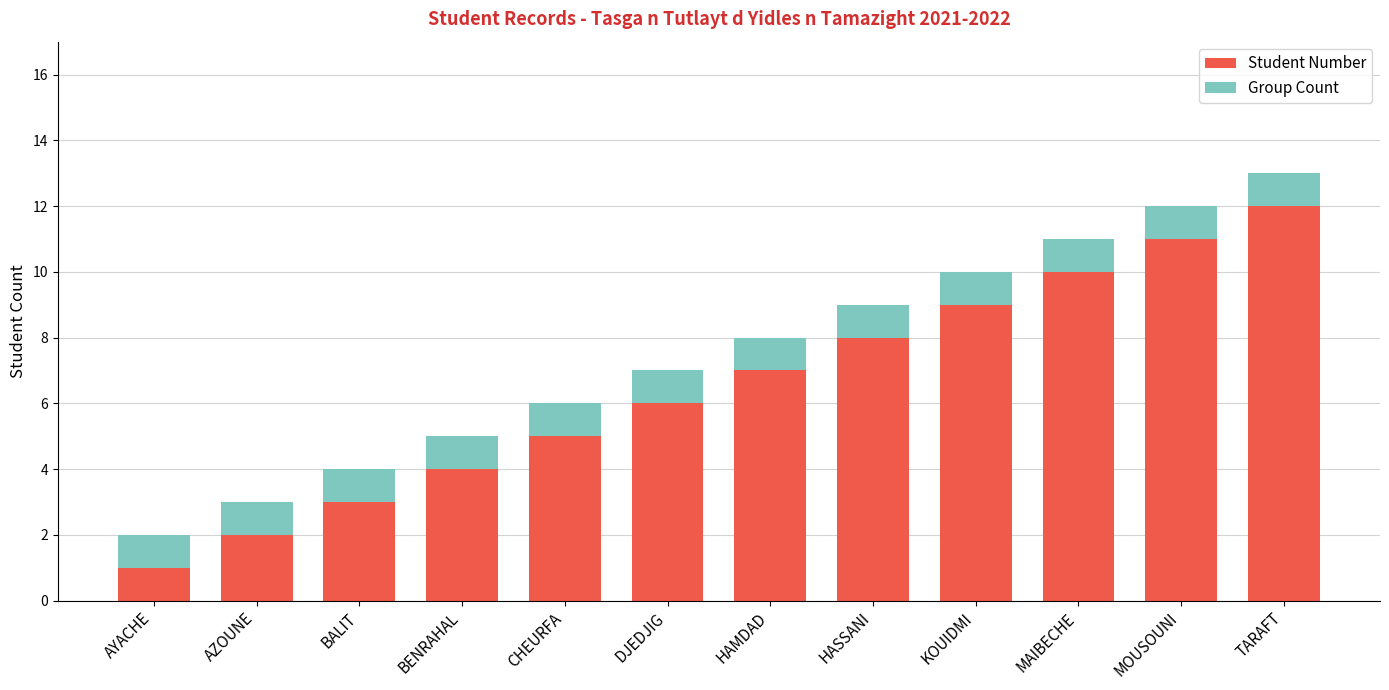

The value of Student Number at BENRAHAL is 7. True or false?

False